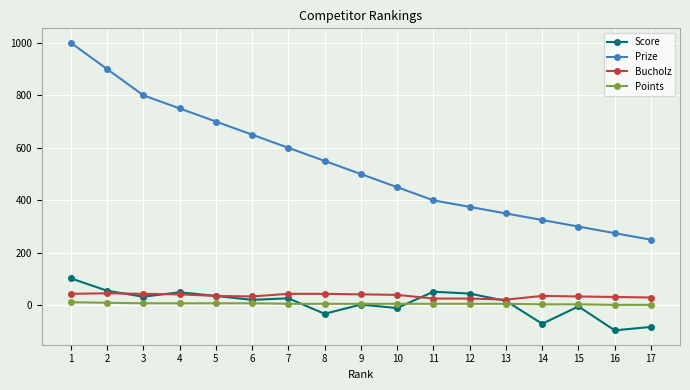

Does the chart display data point markers on the line(s)?

Yes